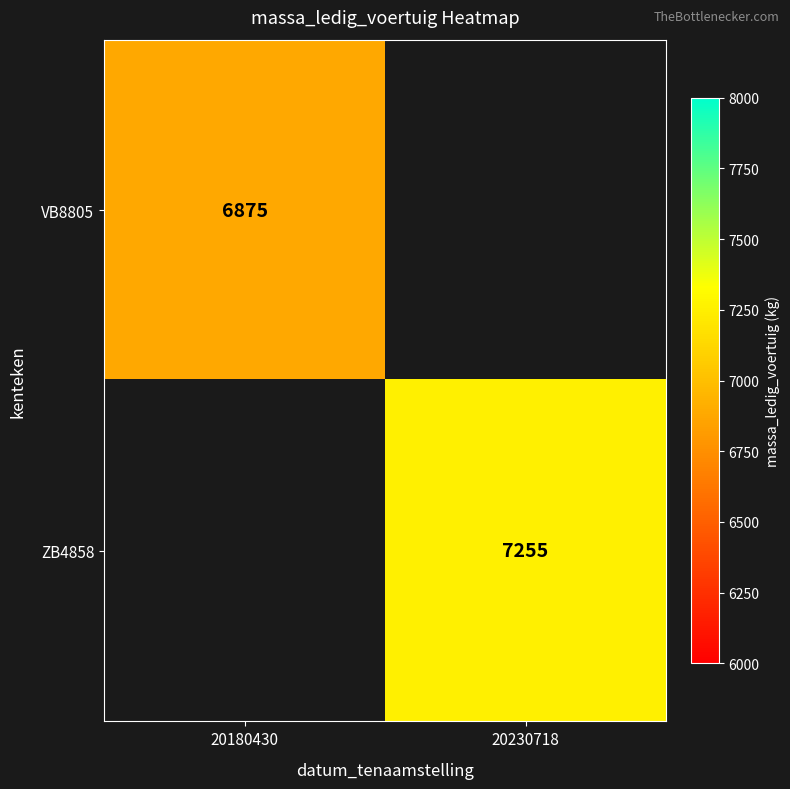

Is the value of ZB4858 at 20230718 greater than the value of VB8805 at 20180430?

Yes